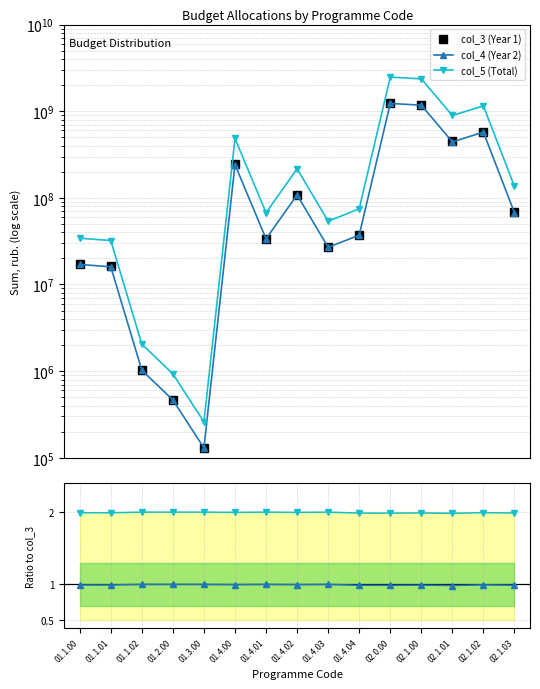

At how many categories does at least one series exceed 1280516615?

2